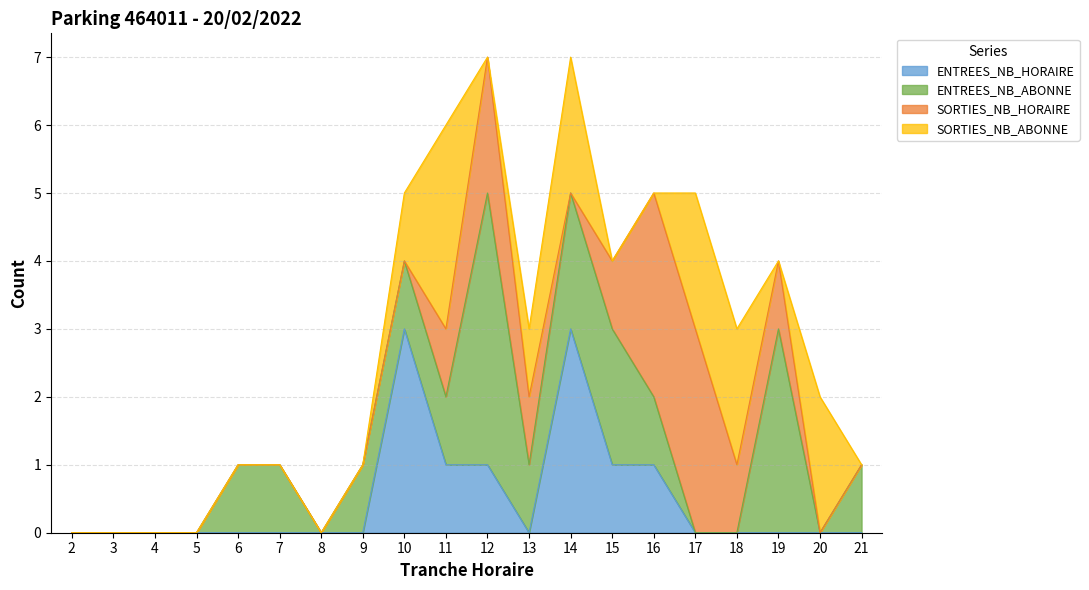

Reading left to right, what are all the values shown in this chart?

ENTREES_NB_HORAIRE: 0	0	0	0	0	0	0	0	3	1	1	0	3	1	1	0	0	0	0	0
ENTREES_NB_ABONNE: 0	0	0	0	1	1	0	1	1	1	4	1	2	2	1	0	0	3	0	1
SORTIES_NB_HORAIRE: 0	0	0	0	0	0	0	0	0	1	2	1	0	1	3	3	1	1	0	0
SORTIES_NB_ABONNE: 0	0	0	0	0	0	0	0	1	3	0	1	2	0	0	2	2	0	2	0